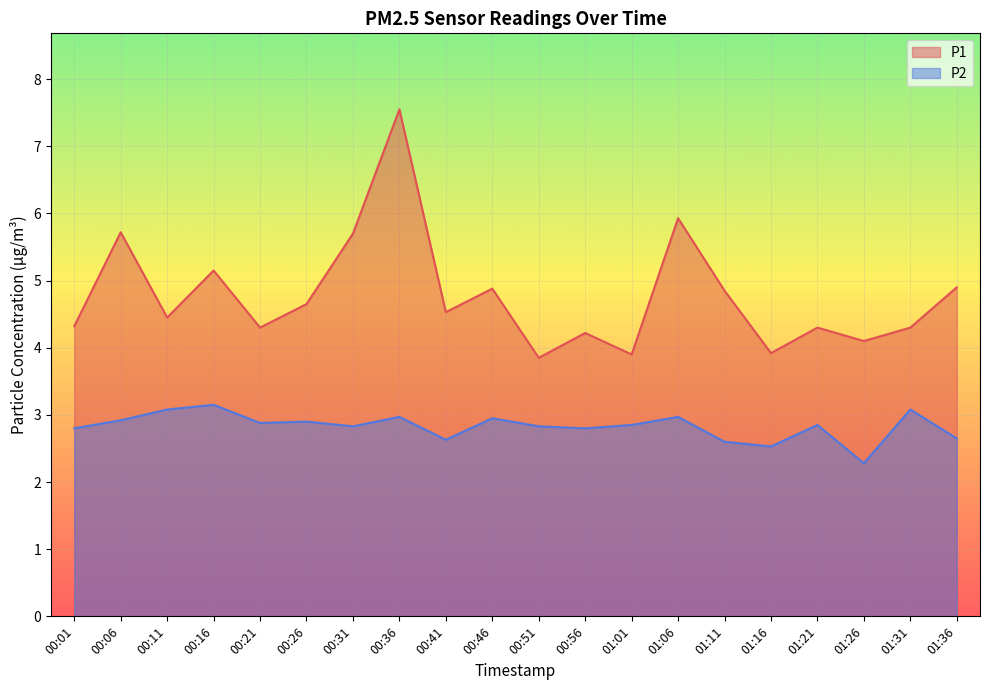

What is the approximate value of P1 at 00:11?

4.5